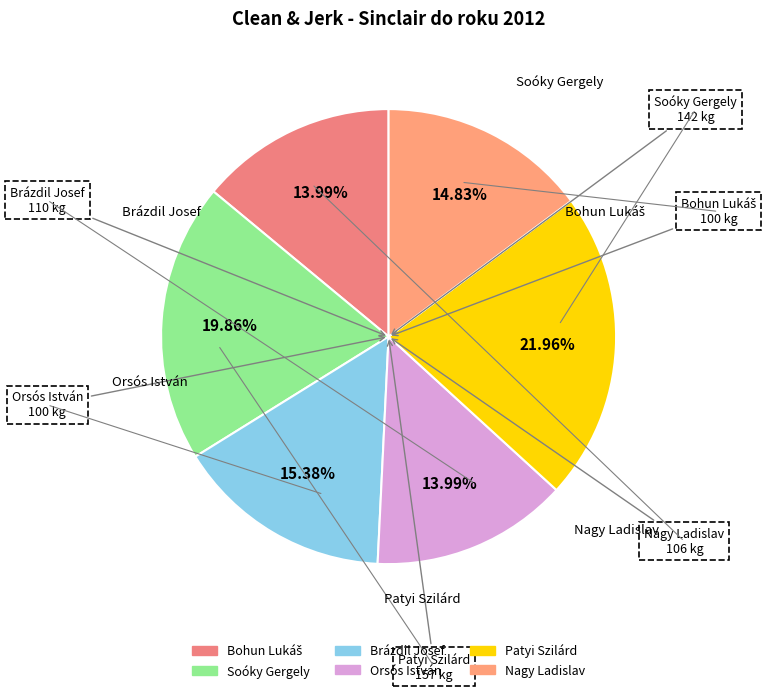

Count the number of slices in the pie.

6